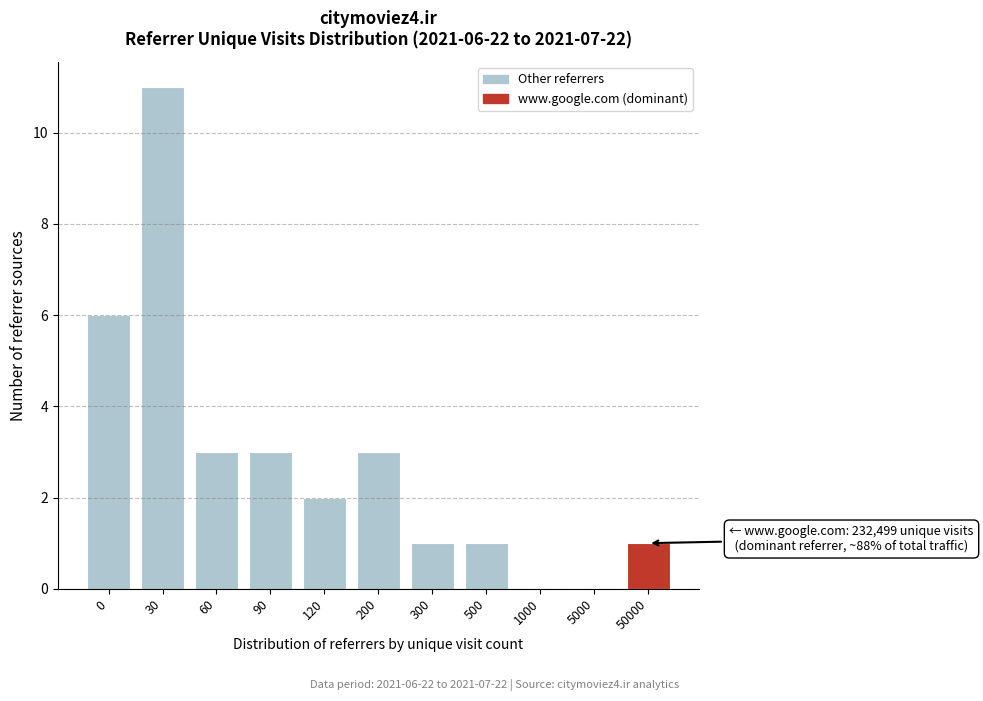

Reading left to right, extract all data points from this chart.

0=6	30=11	60=3	90=3	120=2	200=3	300=1	500=1	1000=0	5000=0	50000=1